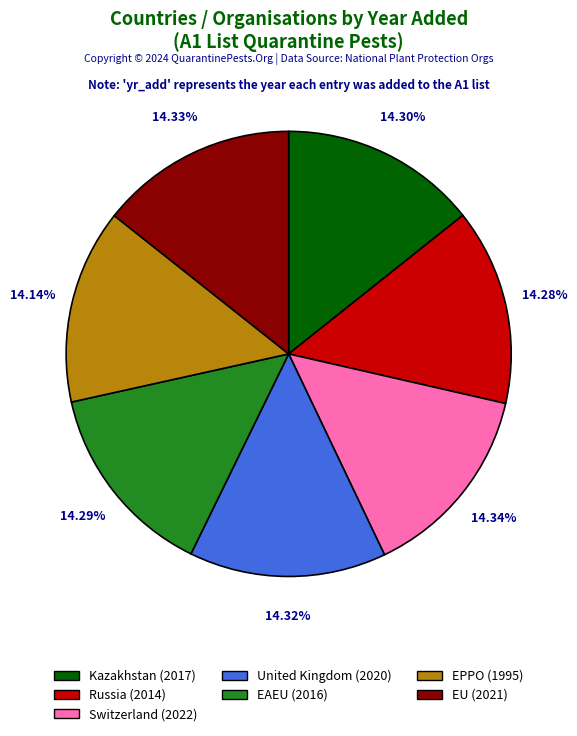

Does any single category account for the majority?

No